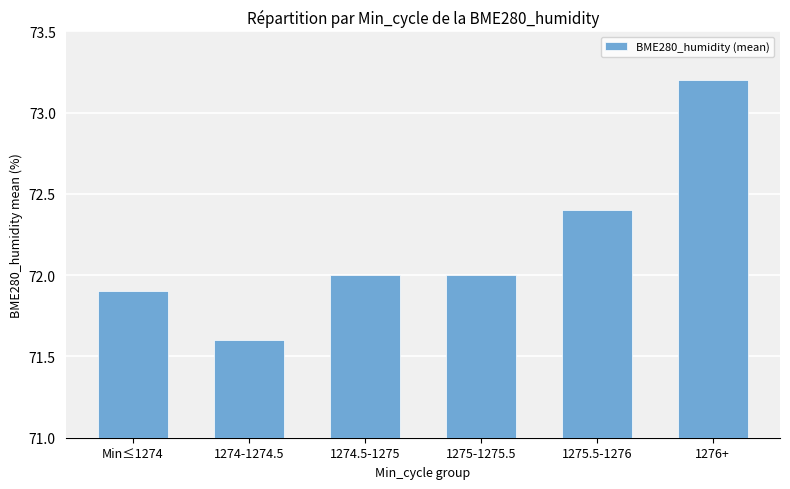

Count the number of data series in this chart.

1